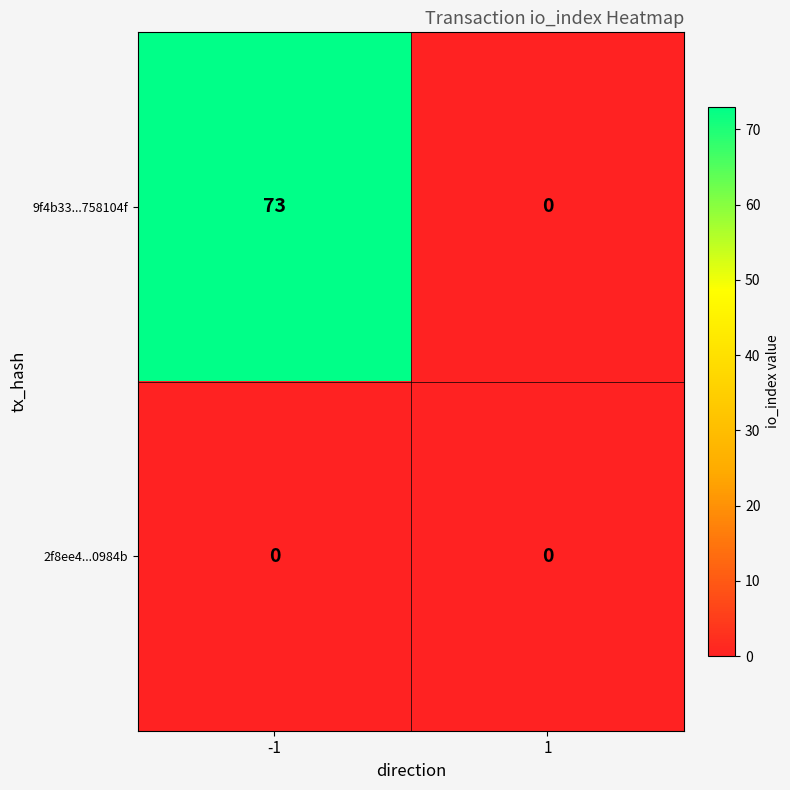

Reading right to left, transcribe all the data shown in this chart.

9f4b33...758104f: 1=0	-1=73
2f8ee4...0984b: 1=0	-1=0